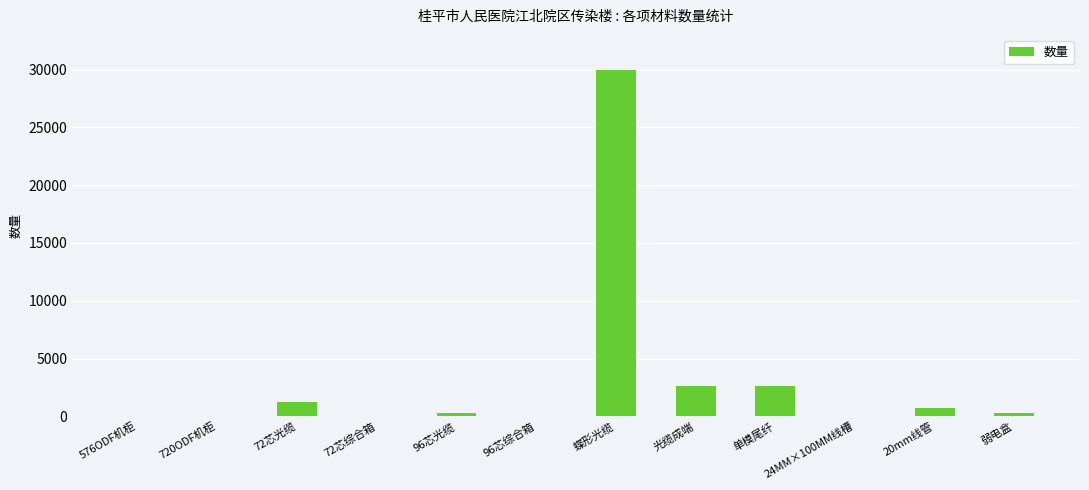

True or false: the data shows 50 at 24MM×100MM线槽.

True